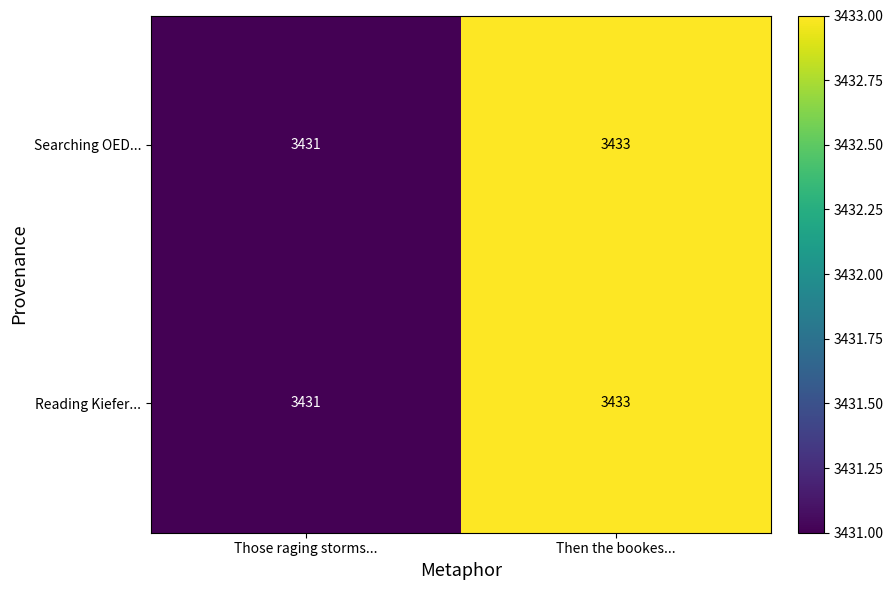

At how many categories does at least one series exceed 3432?

1